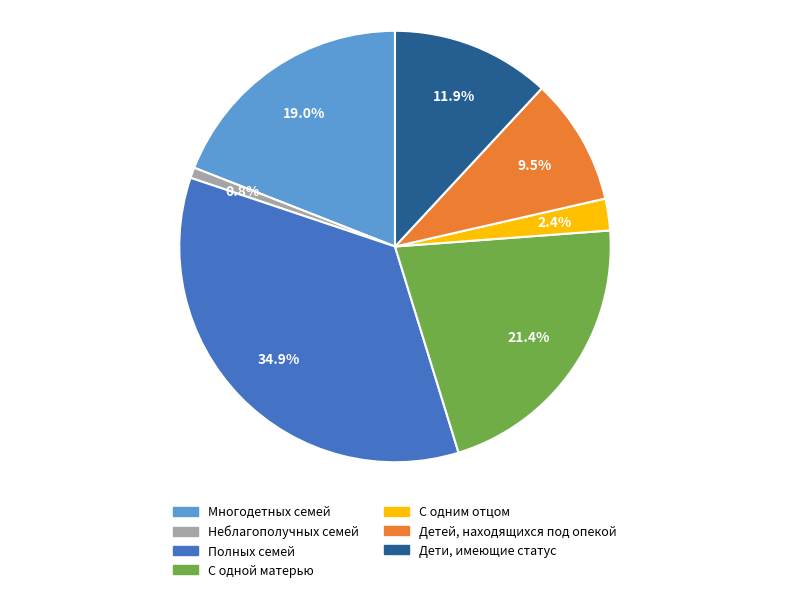

To the nearest percent, what is the average slice percentage?

14%